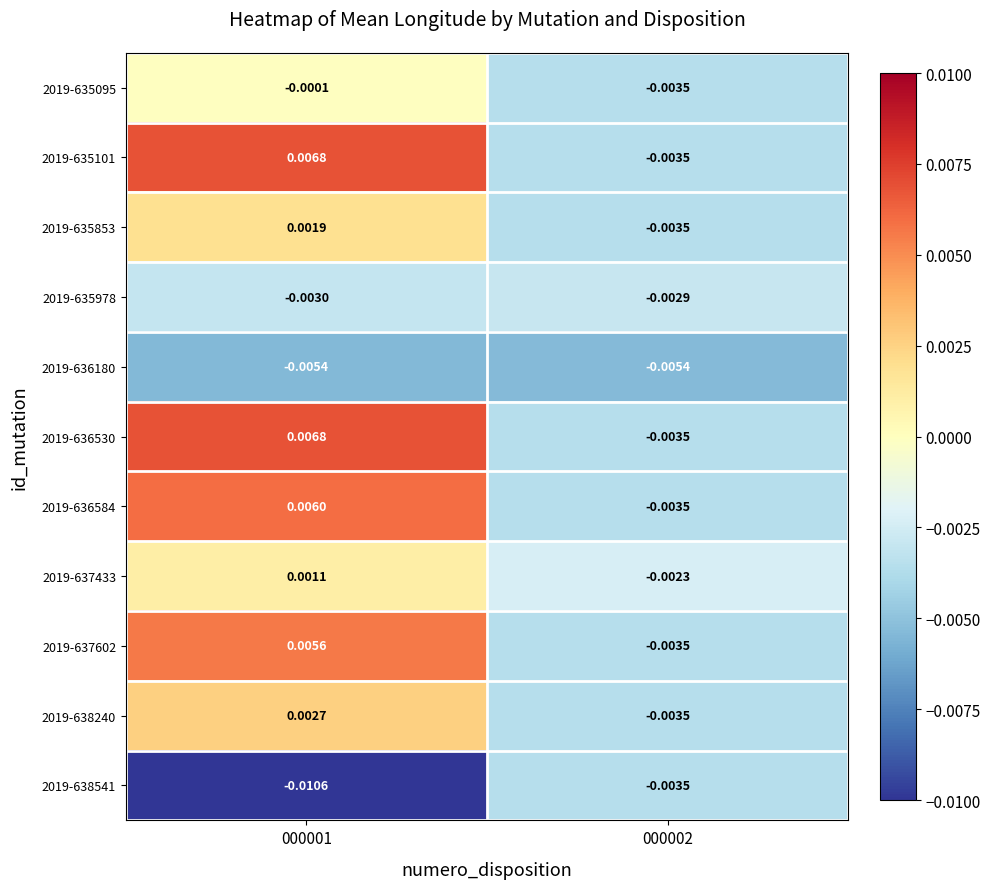

Is the value of 2019-638541 at 000002 greater than the value of 2019-636180 at 000001?

Yes